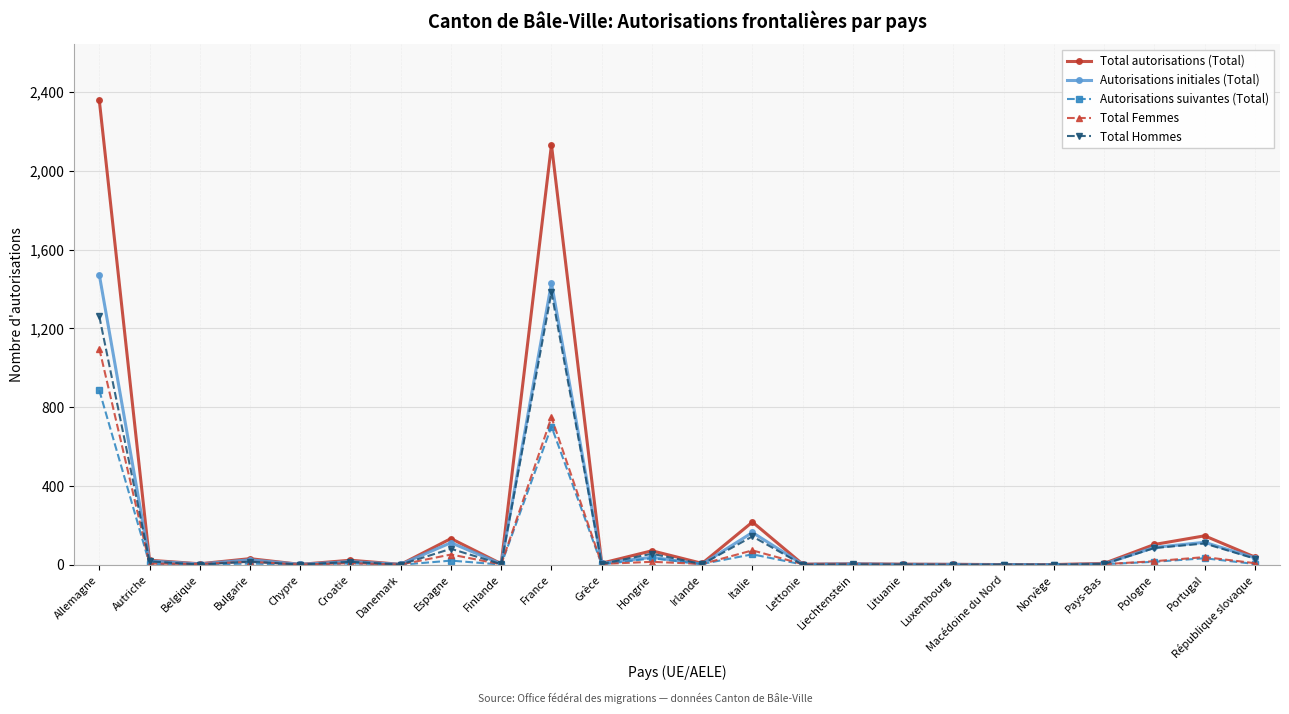

Does the chart display data point markers on the line(s)?

Yes